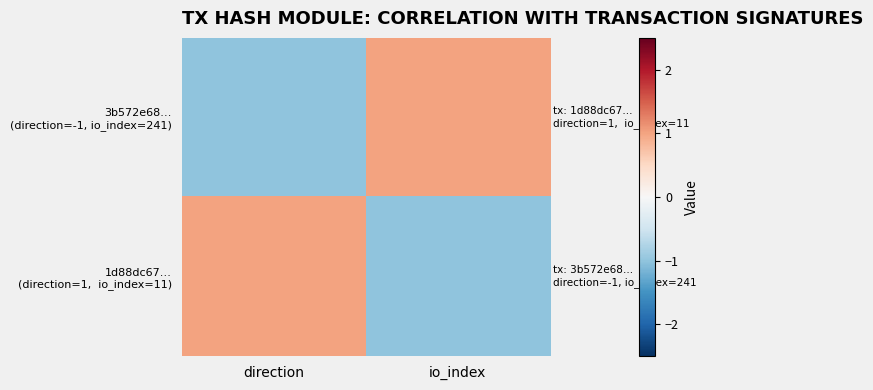

At how many categories does at least one series exceed 0?

2